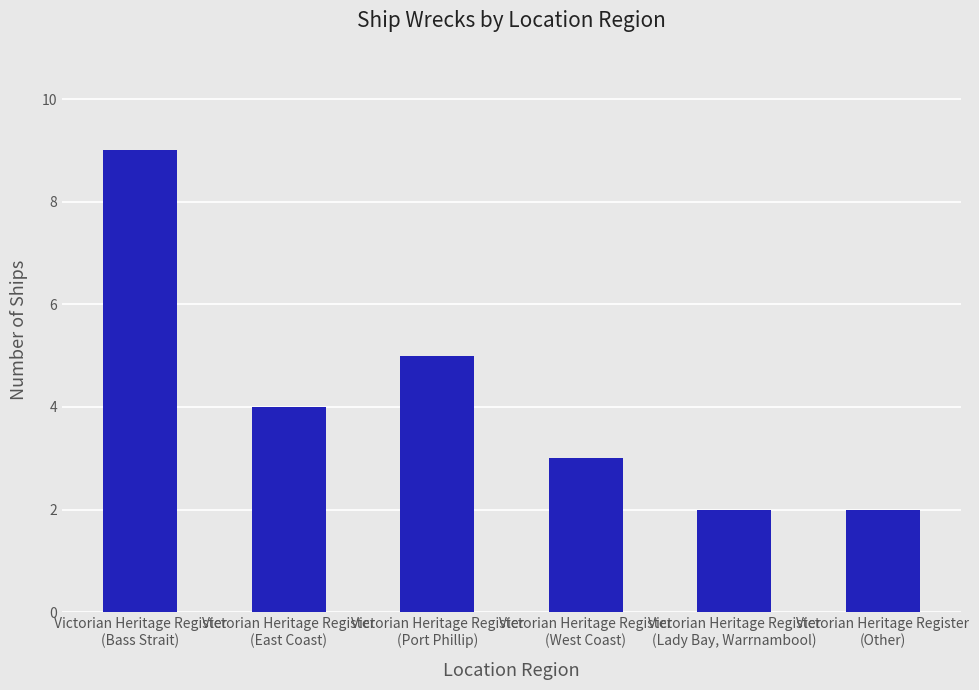

The value at Victorian Heritage Register
(Lady Bay, Warrnambool) is 1. True or false?

False